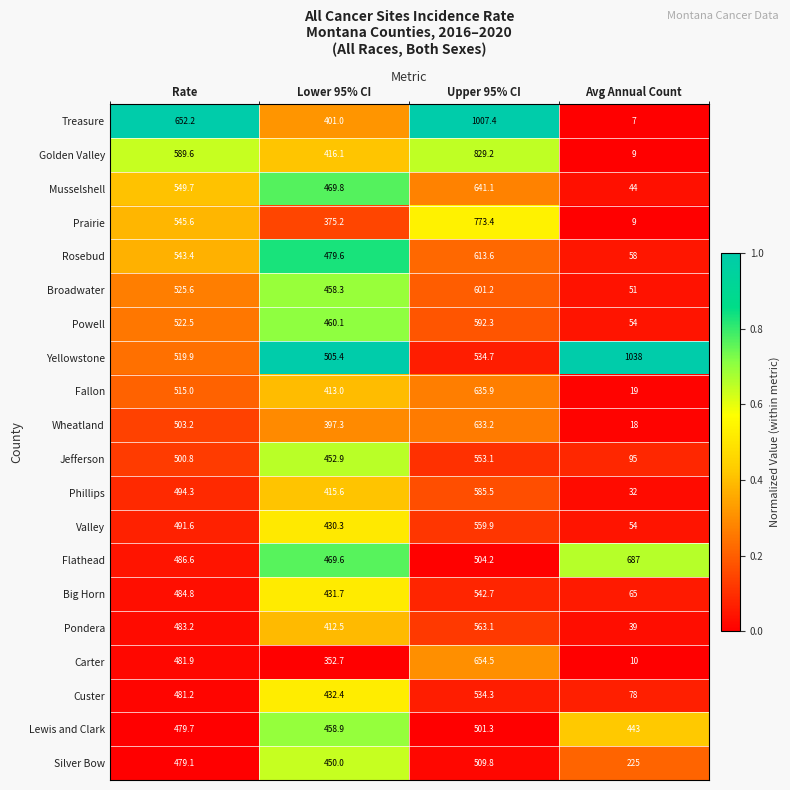

What is the maximum value for Carter?

654.5